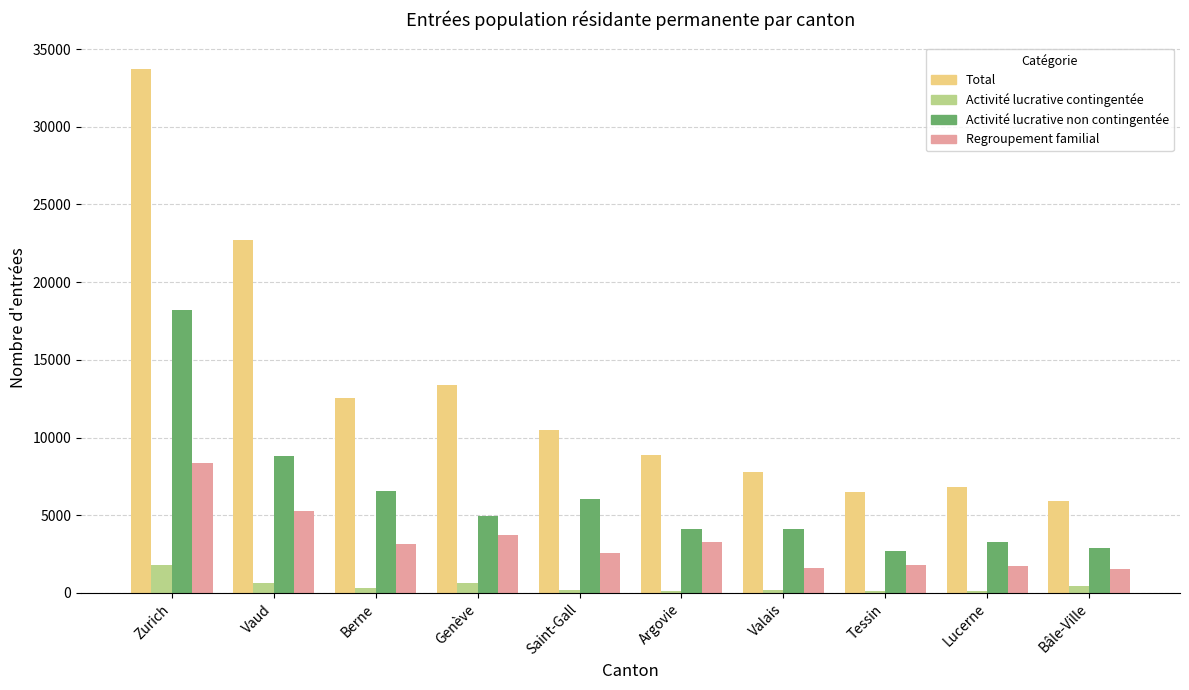

How many categories are shown in the chart?

10